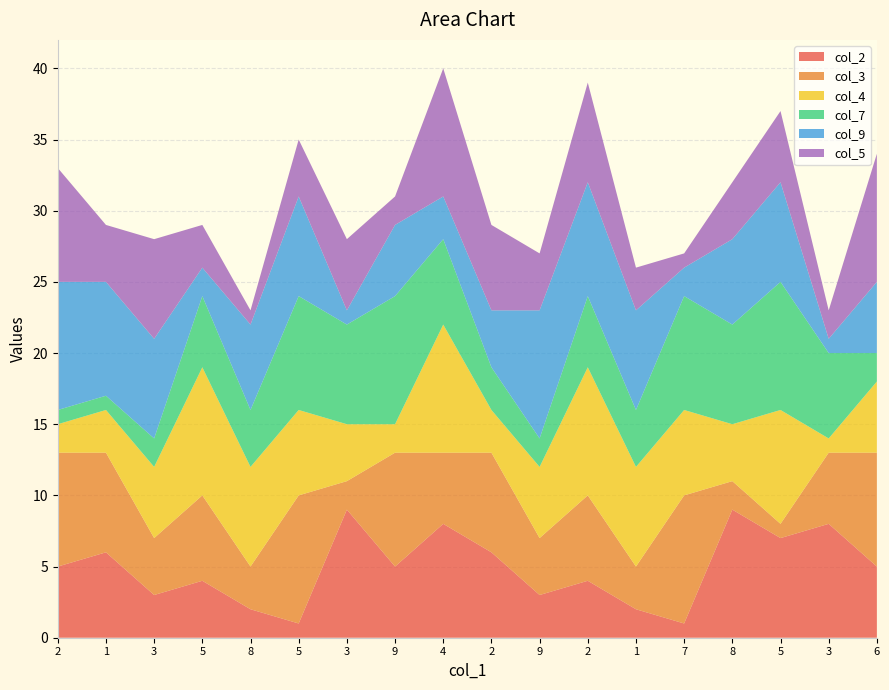

Reading left to right, extract all data points from this chart.

col_2: 2=5	1=6	3=3	5=4	8=2	5=1	3=9	9=5	4=8	2=6	9=3	2=4	1=2	7=1	8=9	5=7	3=8	6=5
col_3: 2=8	1=7	3=4	5=6	8=3	5=9	3=2	9=8	4=5	2=7	9=4	2=6	1=3	7=9	8=2	5=1	3=5	6=8
col_4: 2=2	1=3	3=5	5=9	8=7	5=6	3=4	9=2	4=9	2=3	9=5	2=9	1=7	7=6	8=4	5=8	3=1	6=5
col_7: 2=1	1=1	3=2	5=5	8=4	5=8	3=7	9=9	4=6	2=3	9=2	2=5	1=4	7=8	8=7	5=9	3=6	6=2
col_9: 2=9	1=8	3=7	5=2	8=6	5=7	3=1	9=5	4=3	2=4	9=9	2=8	1=7	7=2	8=6	5=7	3=1	6=5
col_5: 2=8	1=4	3=7	5=3	8=1	5=4	3=5	9=2	4=9	2=6	9=4	2=7	1=3	7=1	8=4	5=5	3=2	6=9